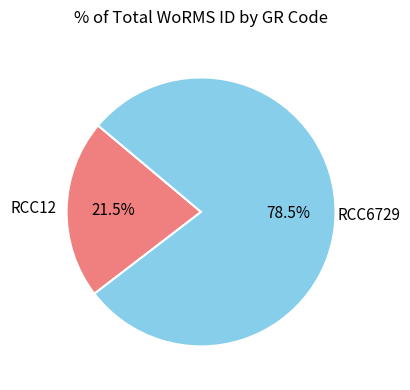

Is there a majority slice in this chart?

Yes